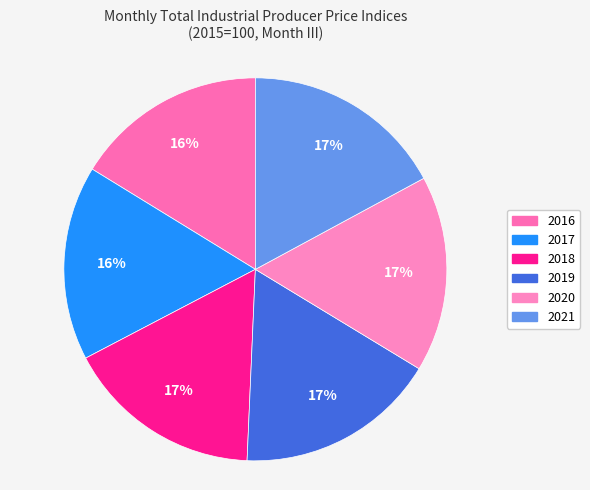

To the nearest percent, what is the average slice percentage?

17%